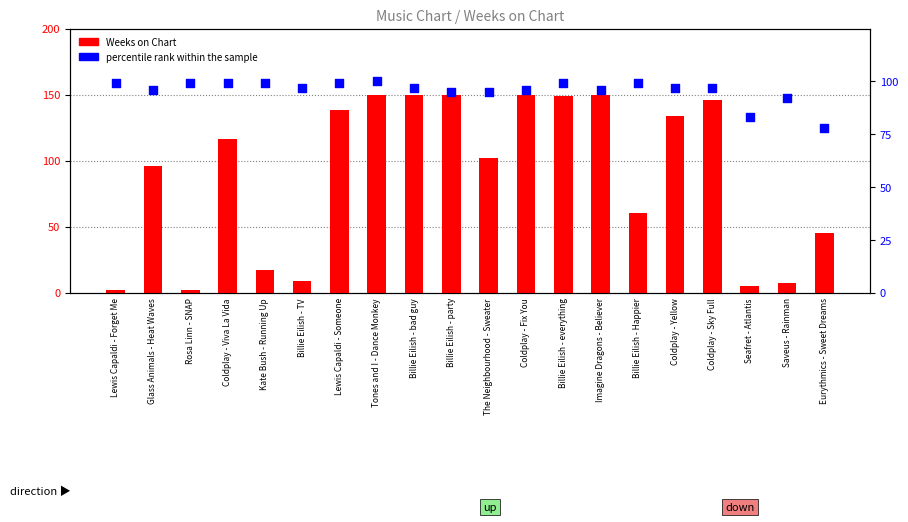

At how many categories does at least one series exceed 33?

20